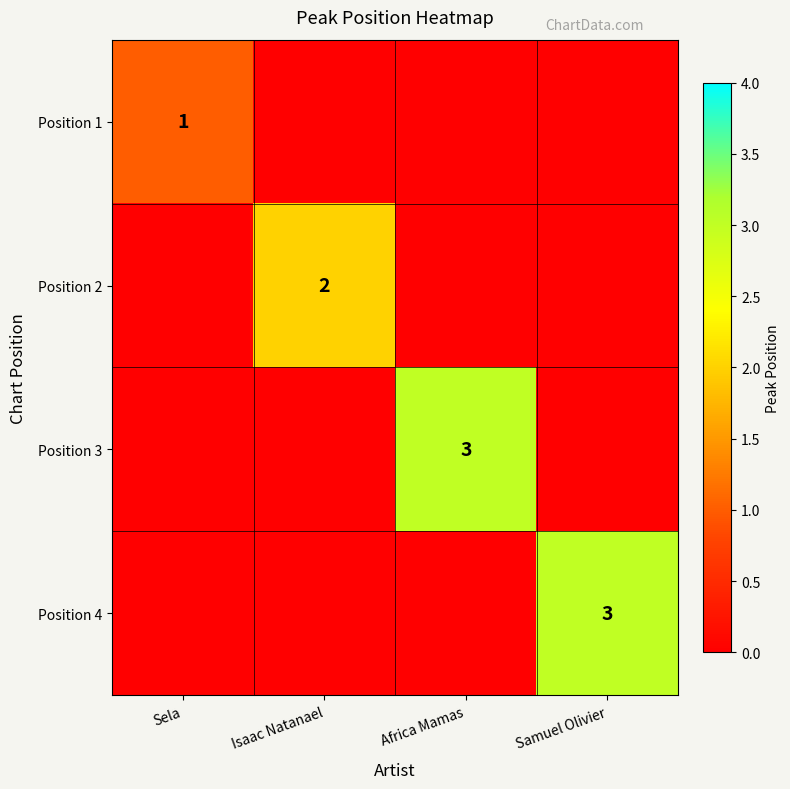

True or false: Position 4 has a value of 4 at Samuel Olivier.

False